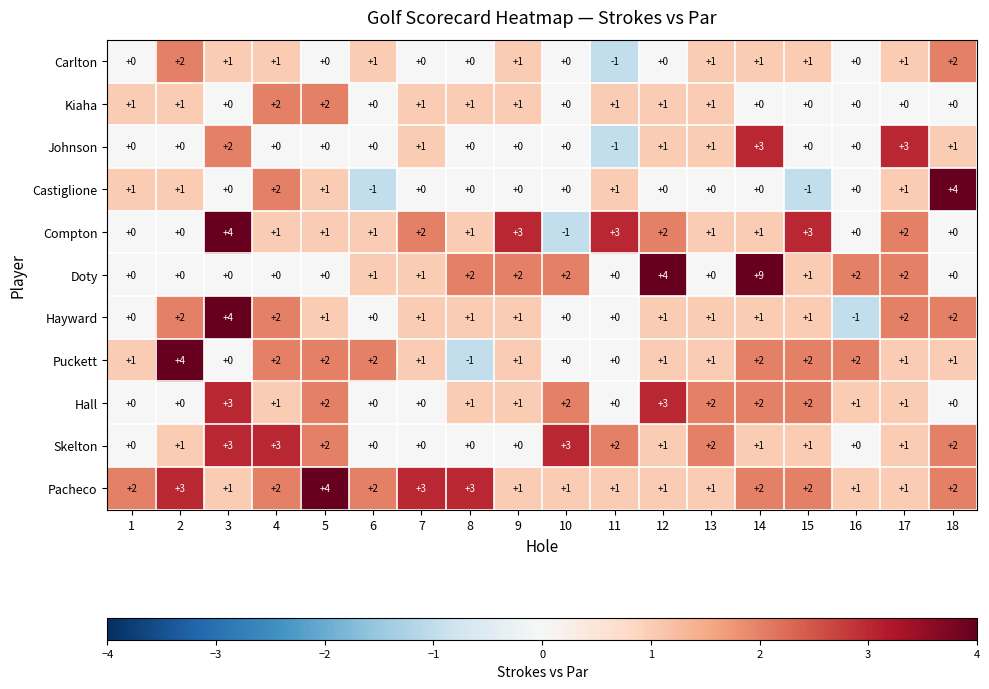

True or false: Hall has a value of 0 at 1.

True